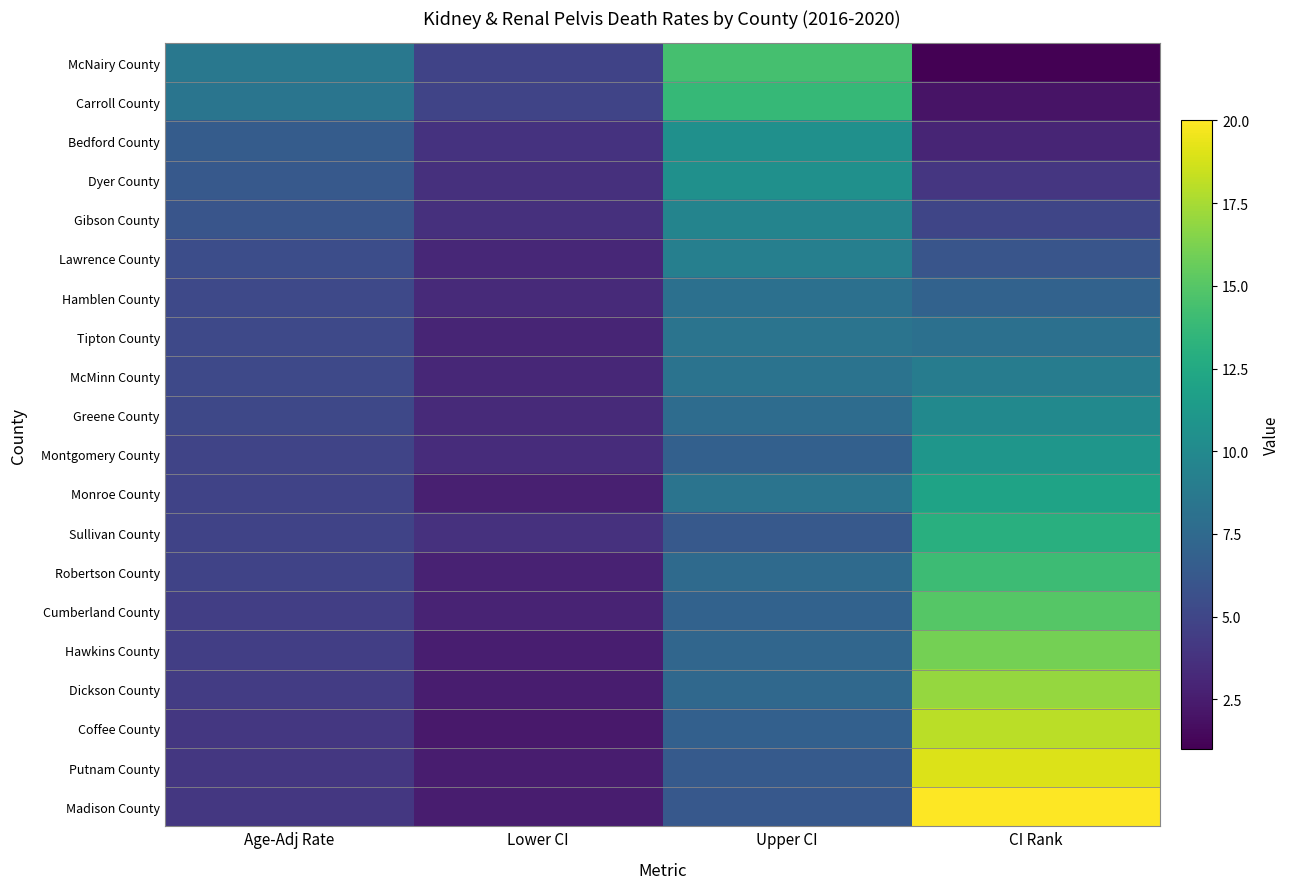

Rank the series by their maximum value, from lowest to highest.

Hamblen County, Tipton County, McMinn County, Lawrence County, Gibson County, Greene County, Bedford County, Dyer County, Montgomery County, Monroe County, Sullivan County, Carroll County, Robertson County, McNairy County, Cumberland County, Hawkins County, Dickson County, Coffee County, Putnam County, Madison County